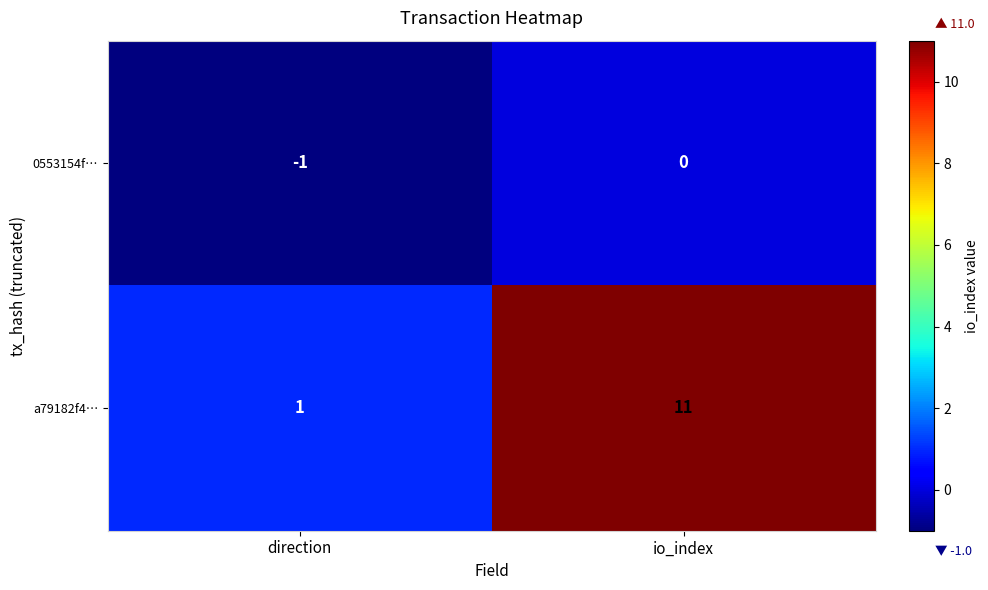

Rank the series by their average value, from highest to lowest.

a79182f4…, 0553154f…